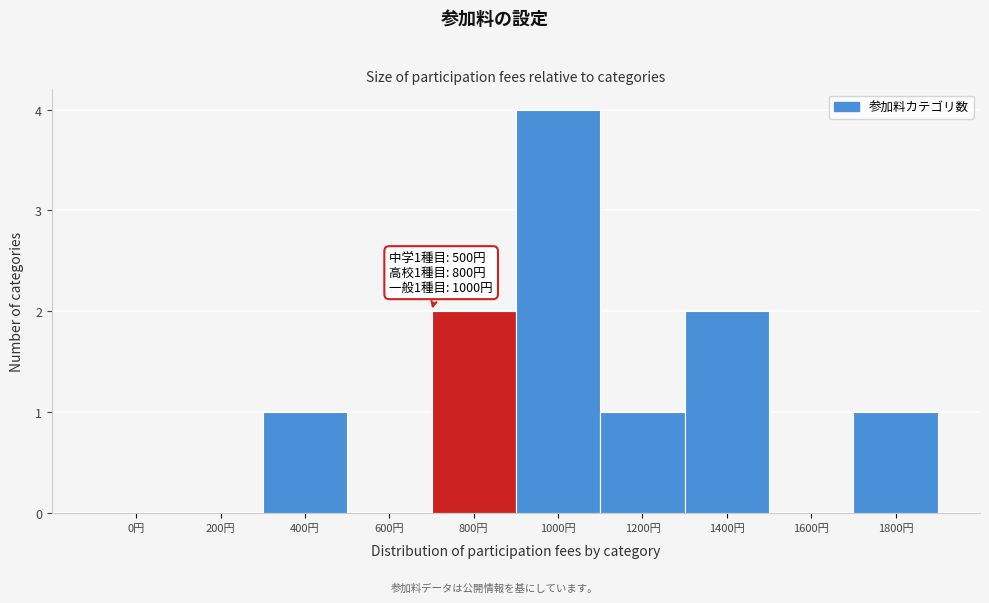

Reading right to left, list all the values displayed in this chart.

1800円=1	1600円=0	1400円=2	1200円=1	1000円=4	800円=2	600円=0	400円=1	200円=0	0円=0